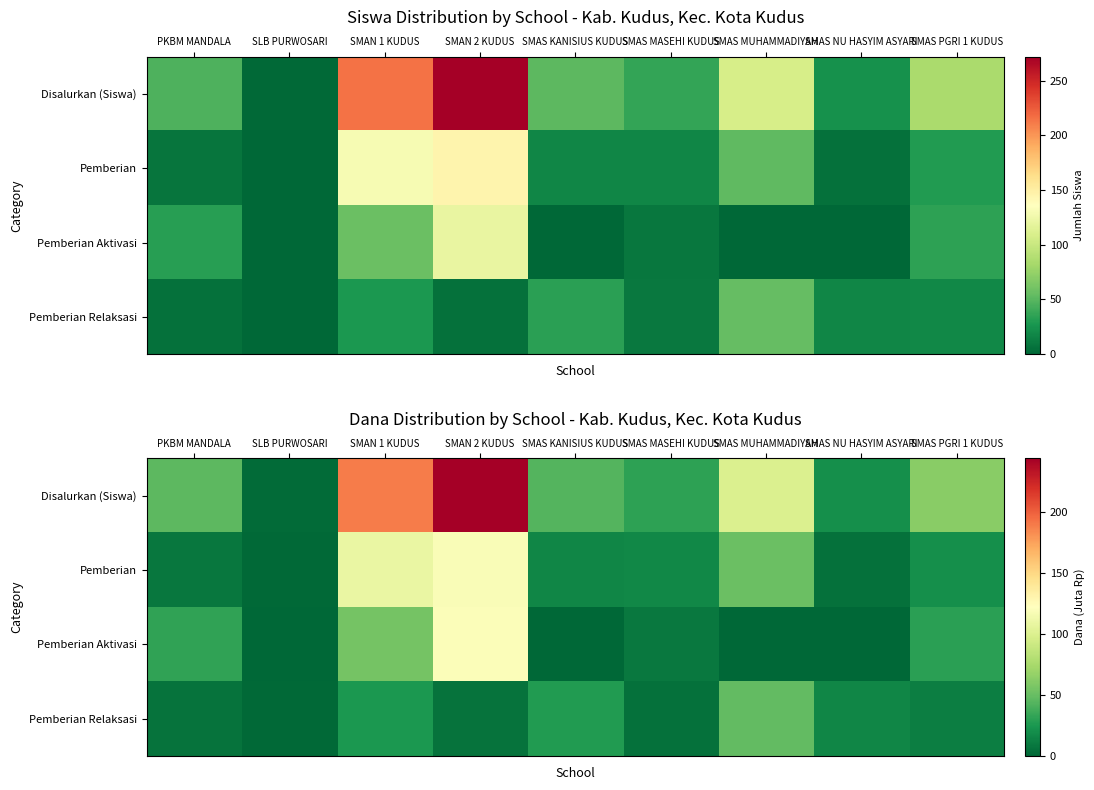

The Pemberian Aktivasi series shows 55.0 at SMAN 1 KUDUS. True or false?

True